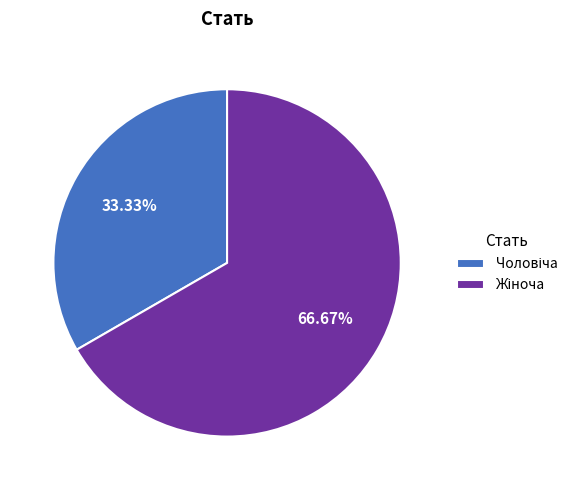

Is there any slice that represents more than half of the pie?

Yes